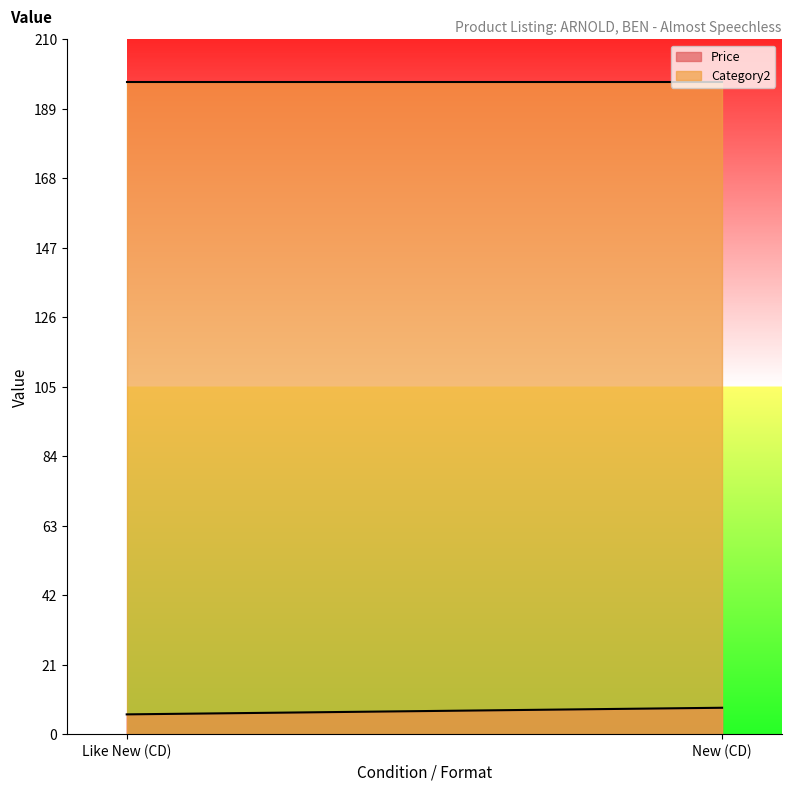

How many lines are shown in the chart?

2